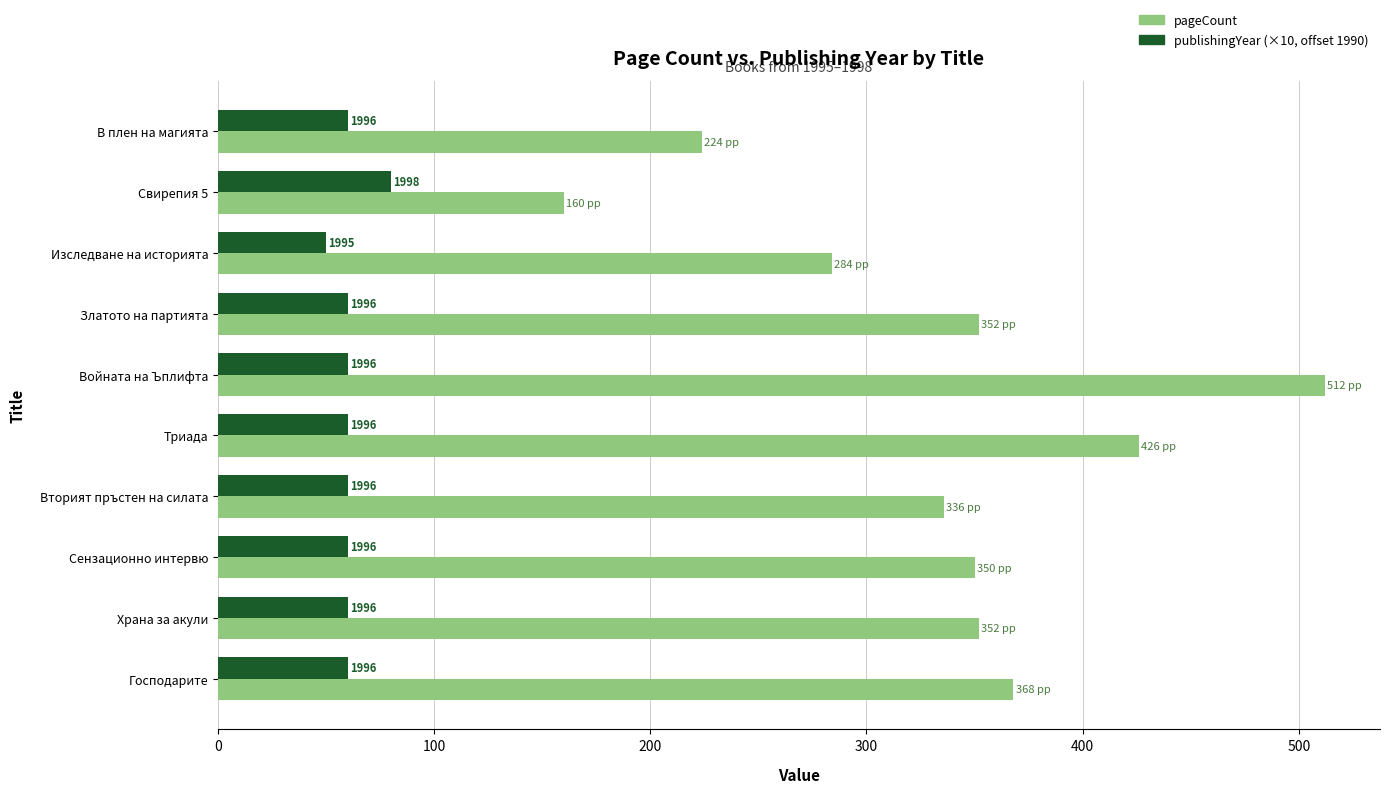

What is the sum of all pageCount values?

3364